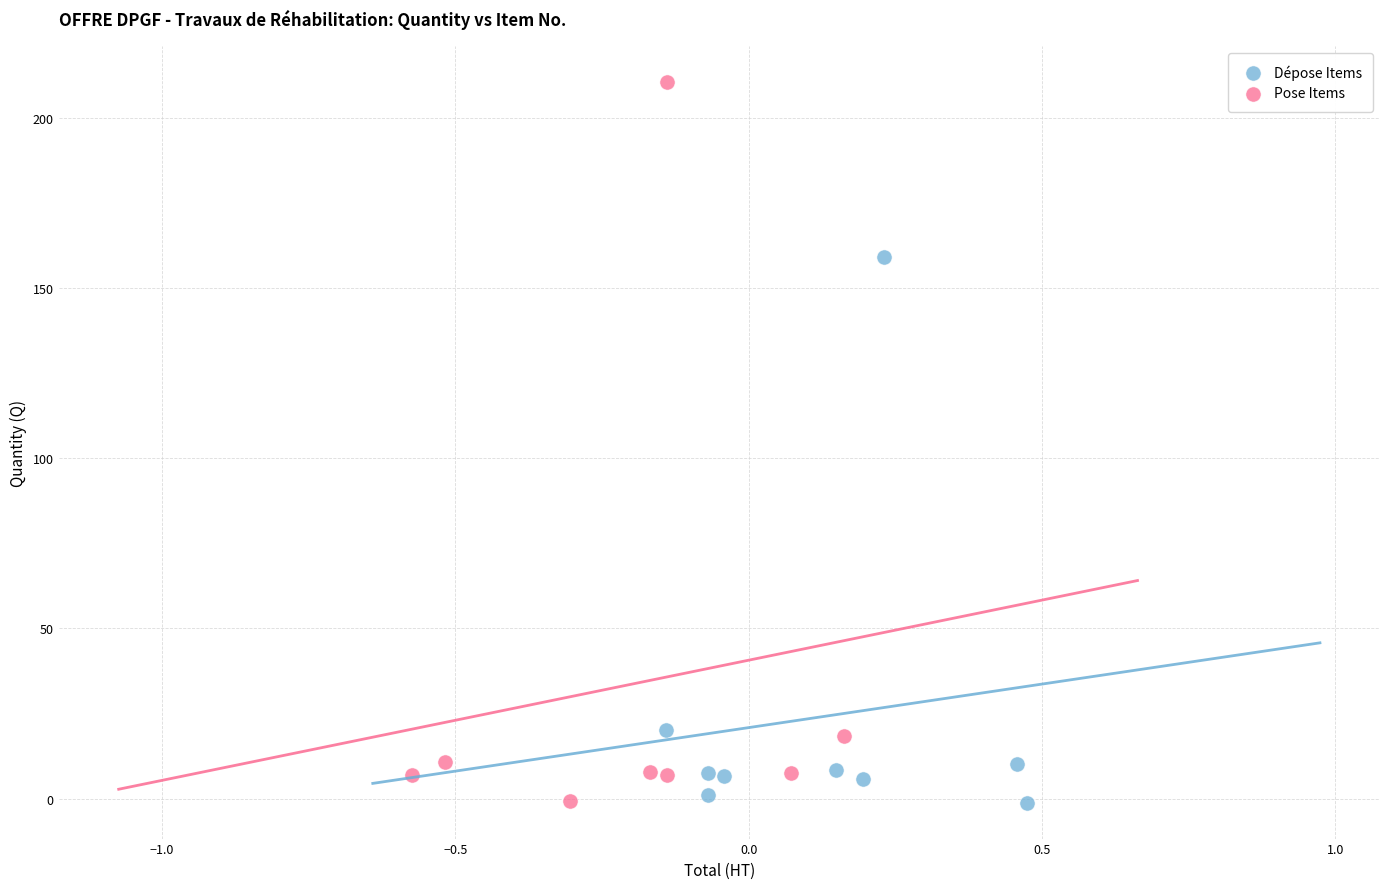

Which series reaches the maximum Y coordinate?

Pose Items